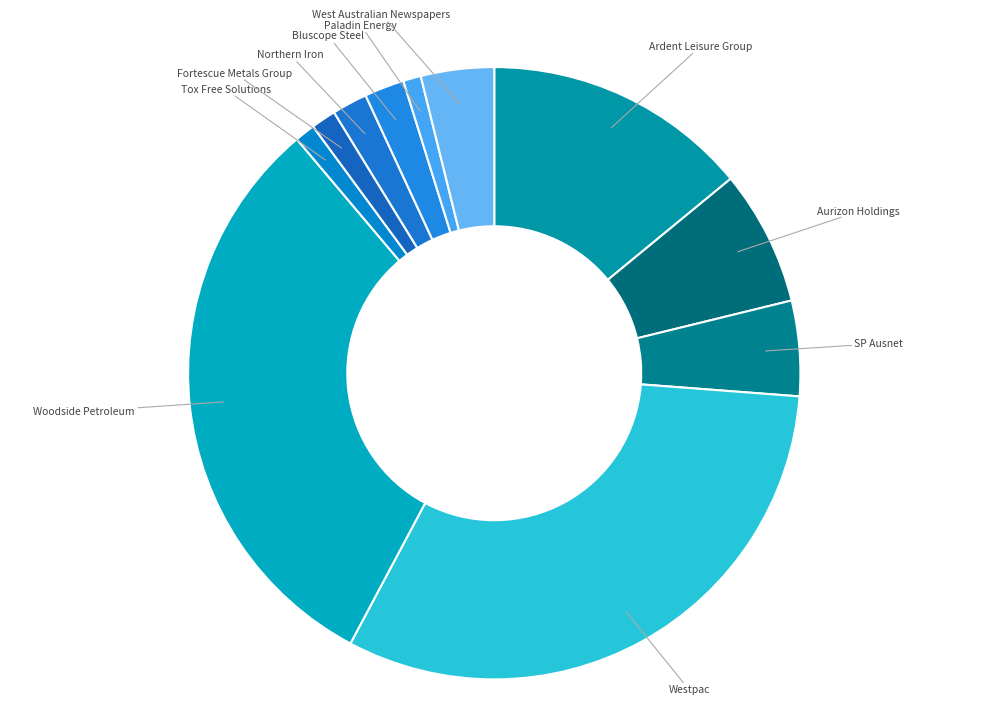

Does any single category account for the majority?

No